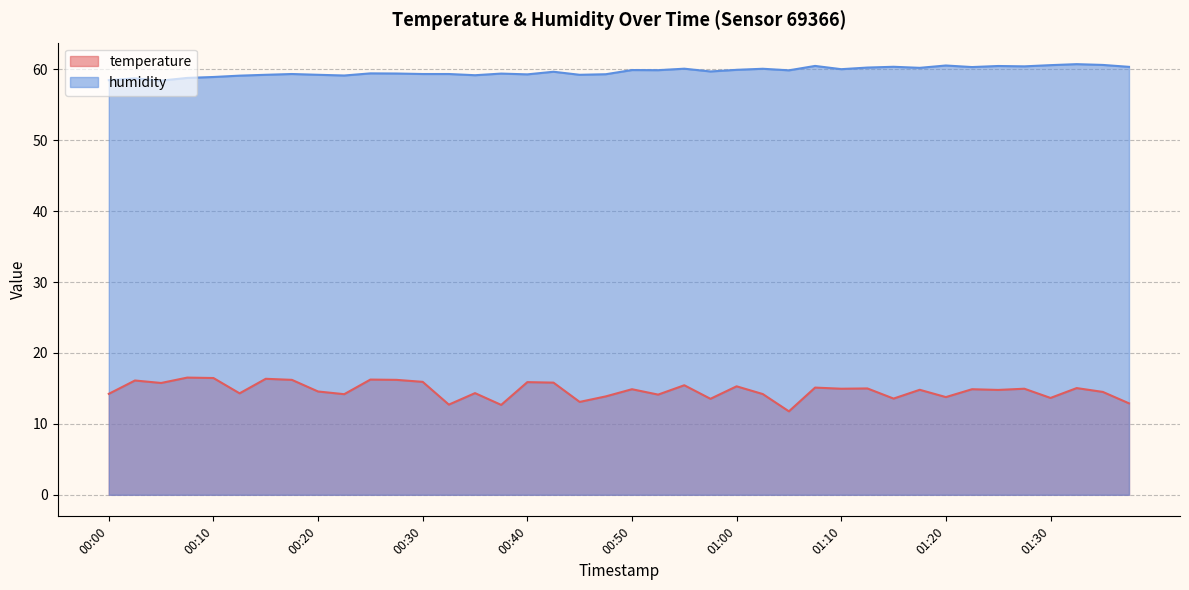

Reading right to left, transcribe all the data shown in this chart.

temperature: 12.9	14.5	15.1	13.7	15.0	14.8	14.9	13.8	14.8	13.6	15.0	15.0	15.1	11.8	14.2	15.3	13.5	15.4	14.1	14.9	13.9	13.1	15.8	15.9	12.7	14.3	12.7	15.9	16.2	16.2	14.2	14.6	16.2	16.4	14.3	16.5	16.5	15.8	16.1	14.2
humidity: 60.4	60.6	60.7	60.6	60.4	60.5	60.3	60.5	60.2	60.4	60.2	60.0	60.5	59.9	60.1	59.9	59.7	60.1	59.9	59.9	59.3	59.2	59.7	59.3	59.4	59.2	59.3	59.3	59.4	59.4	59.1	59.2	59.3	59.2	59.1	58.9	58.8	58.4	58.7	58.5